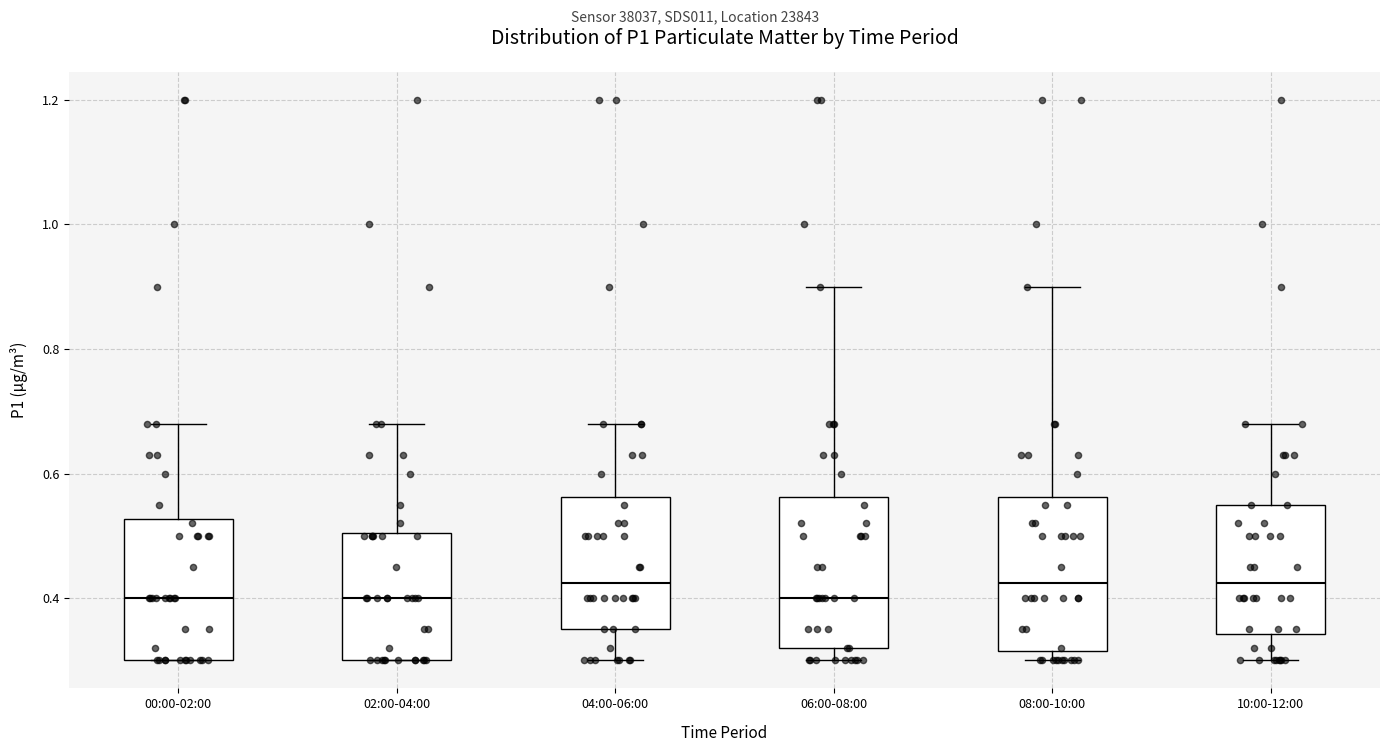

Reading left to right, transcribe this box plot: for each box, give where its median line is, the range the box spans, and where its two whiskers end, as read against the y-axis. The values are not printed on the chart, so give them approximately, as read against the axis.

00:00-02:00: median 0.40, box 0.30 to 0.52, whiskers 0.30 to 0.68
02:00-04:00: median 0.40, box 0.30 to 0.50, whiskers 0.30 to 0.68
04:00-06:00: median 0.42, box 0.36 to 0.56, whiskers 0.30 to 0.68
06:00-08:00: median 0.40, box 0.32 to 0.56, whiskers 0.30 to 0.90
08:00-10:00: median 0.42, box 0.32 to 0.56, whiskers 0.30 to 0.90
10:00-12:00: median 0.42, box 0.34 to 0.56, whiskers 0.30 to 0.68